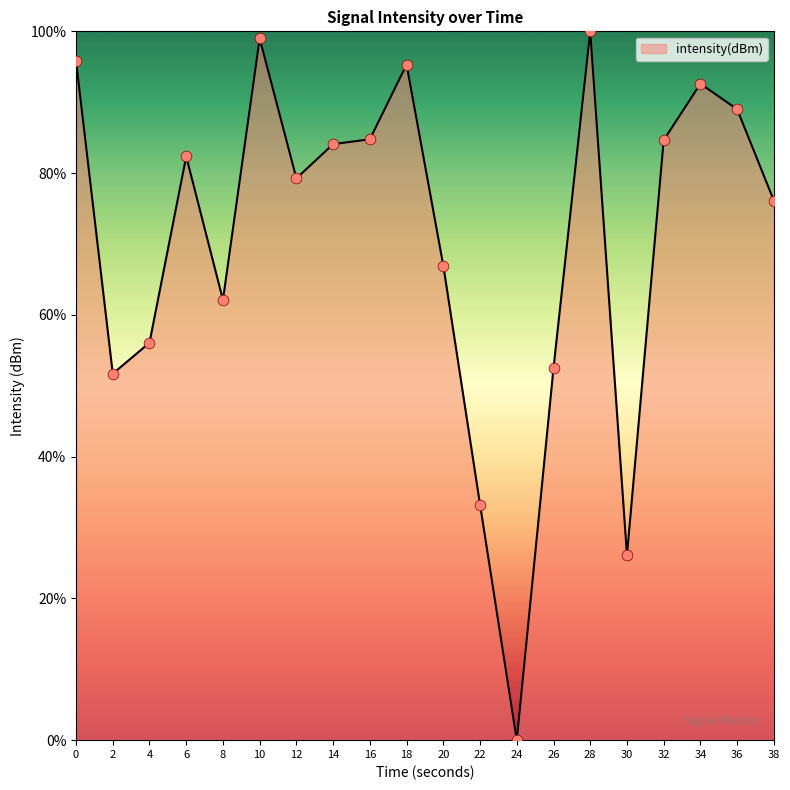

What is the ratio of the value at 12 to the value at 26?

1.5